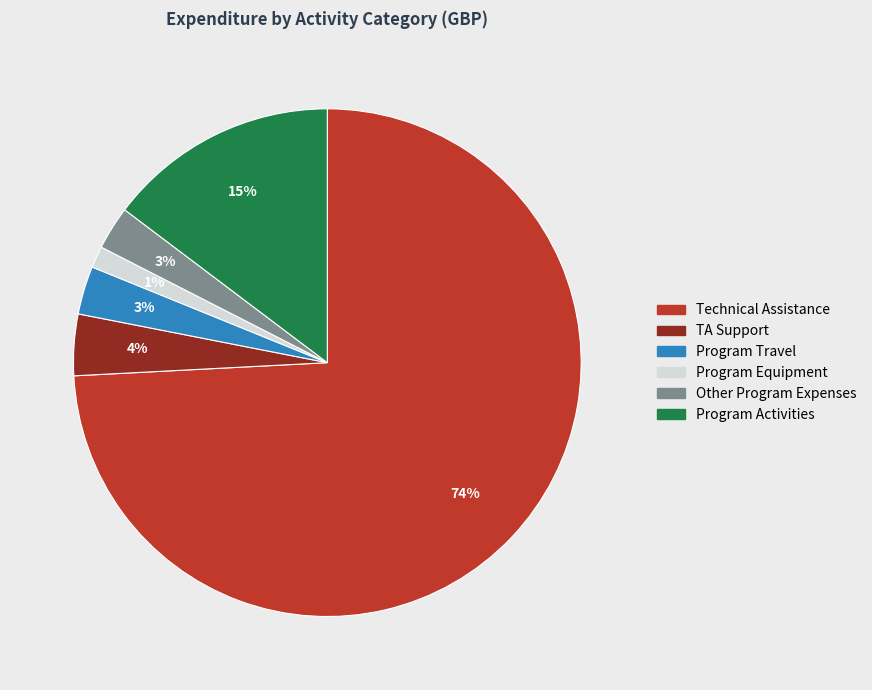

Is there a majority slice in this chart?

Yes